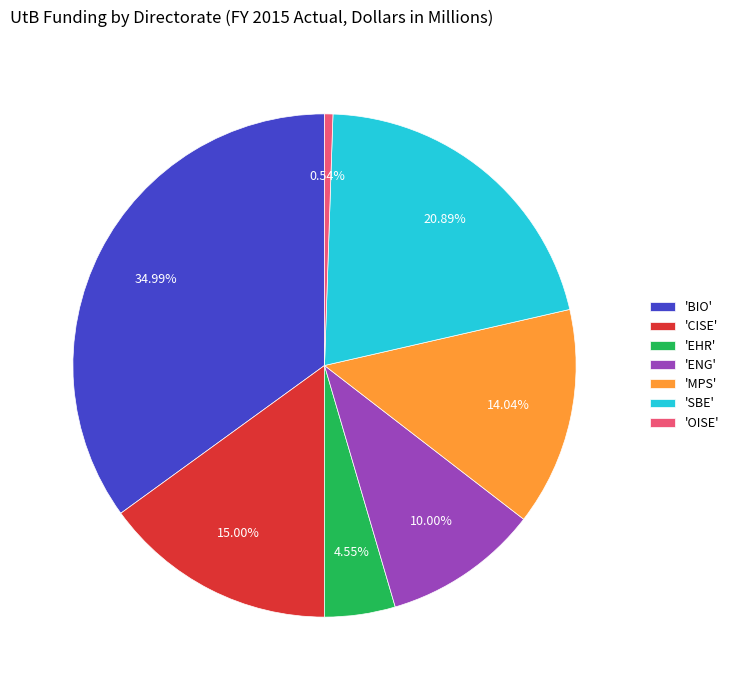

Which category has the biggest portion of the pie?

'BIO'